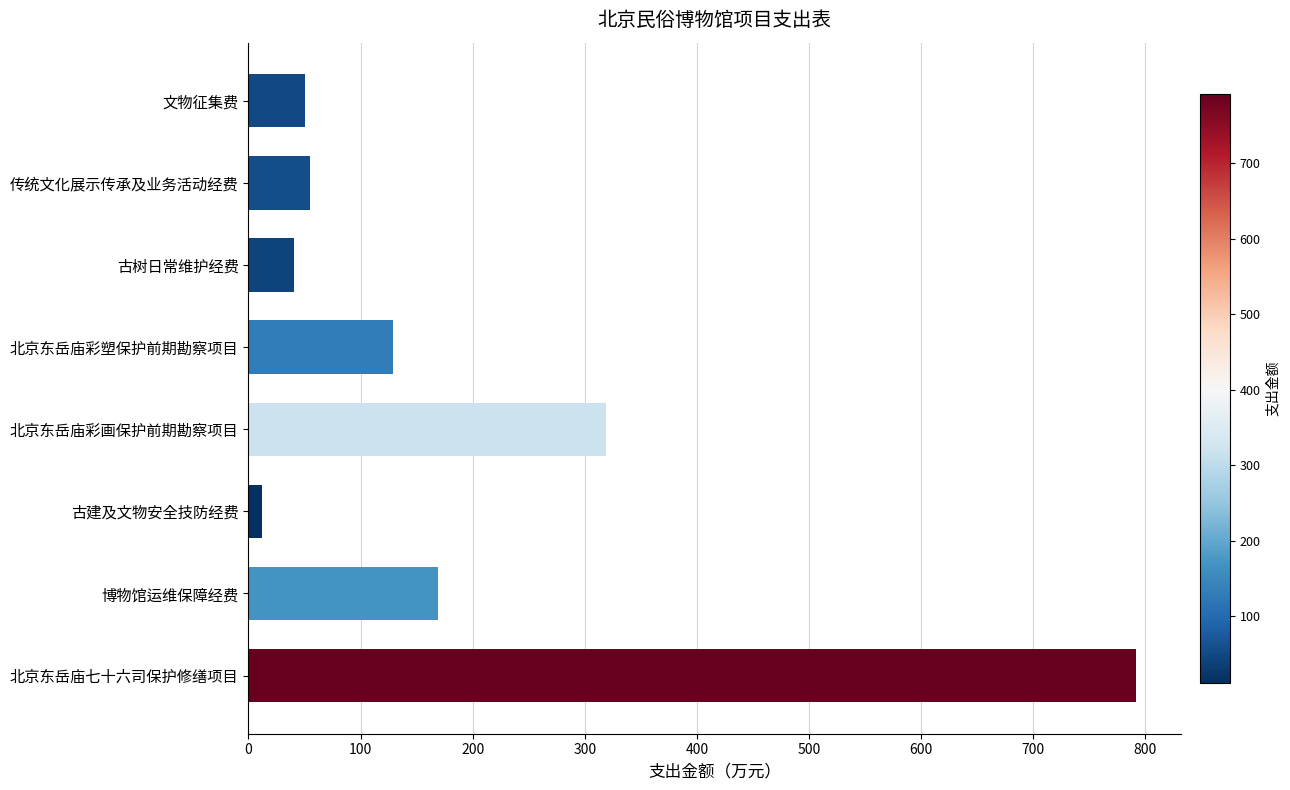

What is the difference between the maximum and minimum values?

780